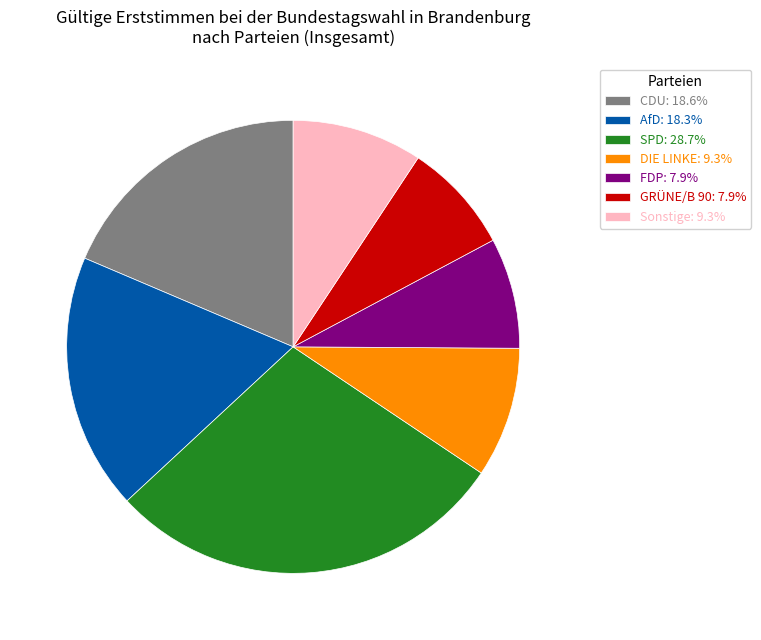

How many slices are in this pie chart?

7